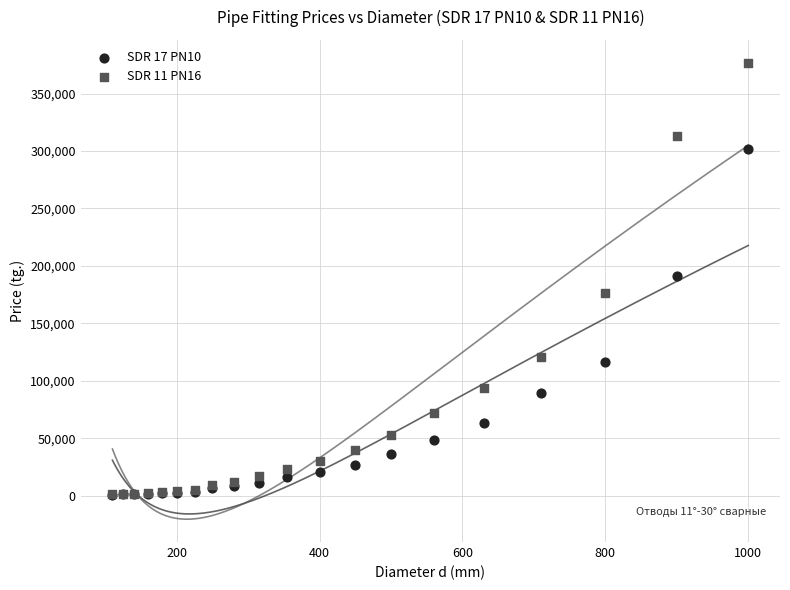

Which series has the widest spread of Y values?

SDR 11 PN16